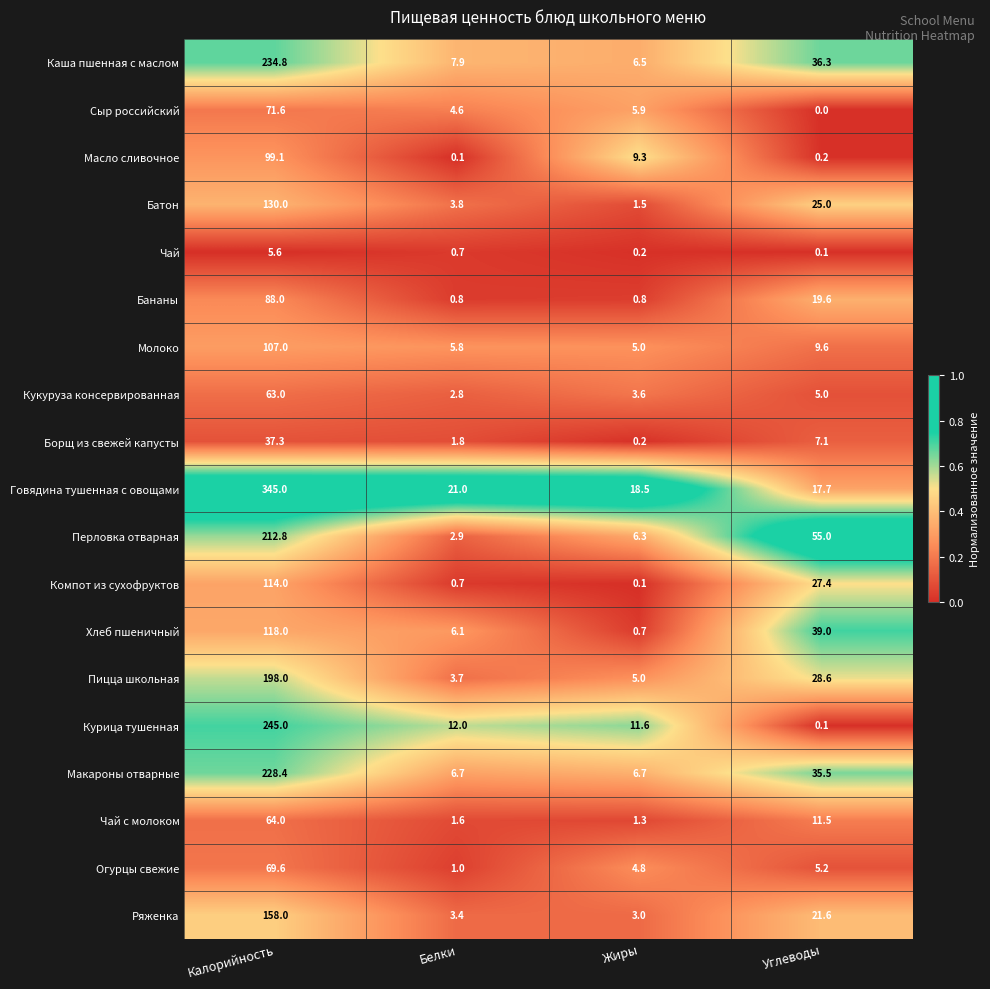

The value of Каша пшенная с маслом at Калорийность is 50.9. True or false?

False